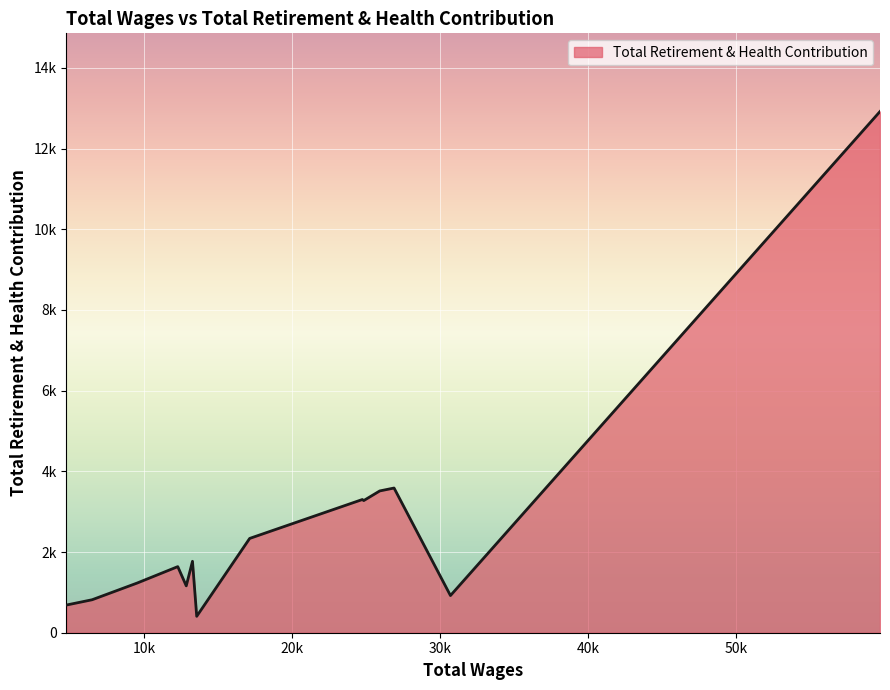

List the labels in order of value, smallest first.

7, 13, 12, 1, 9, 11, 10, 8, 6, 4, 5, 3, 2, 0